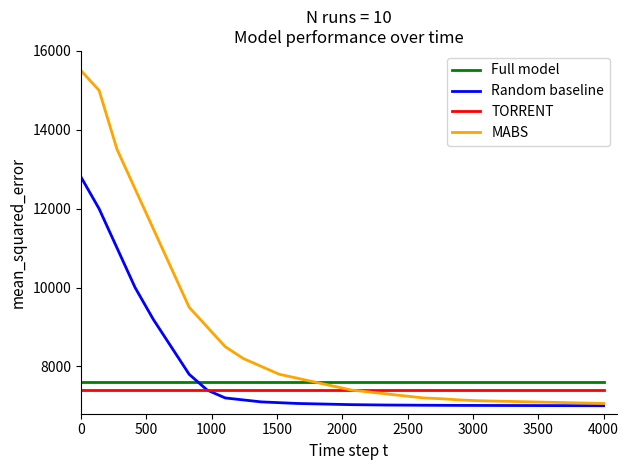

What is the sum of all Random baseline values?

233564